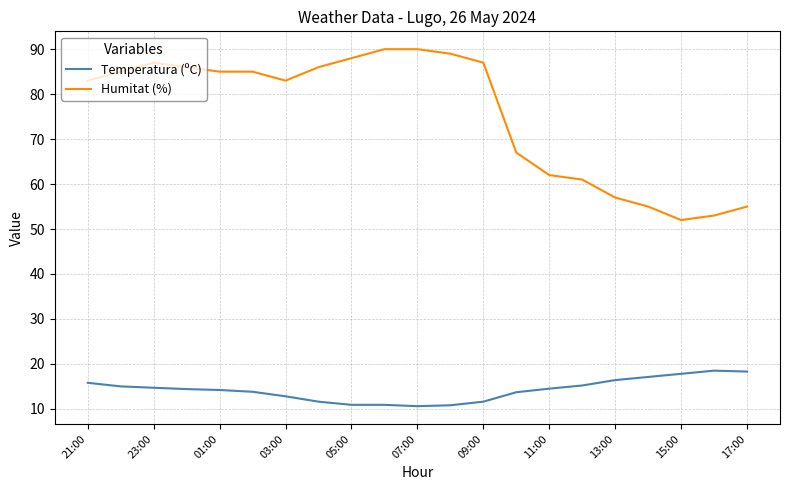

True or false: Temperatura (ºC) and Humitat (%) intersect in this chart.

False